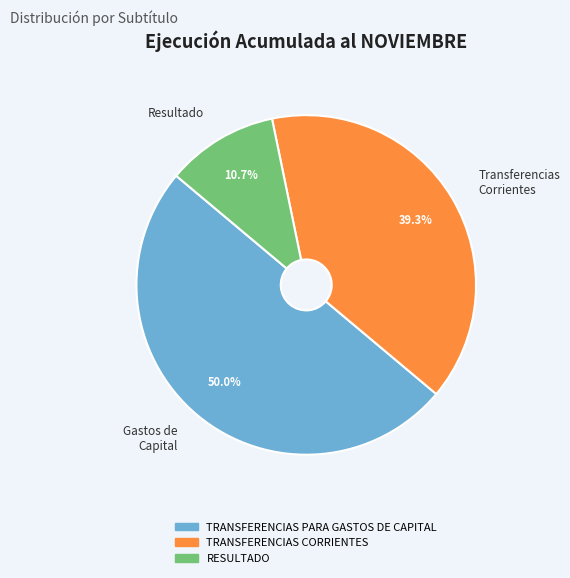

Approximately how many times larger is the value at Transferencias Corrientes compared to Resultado?

3.7